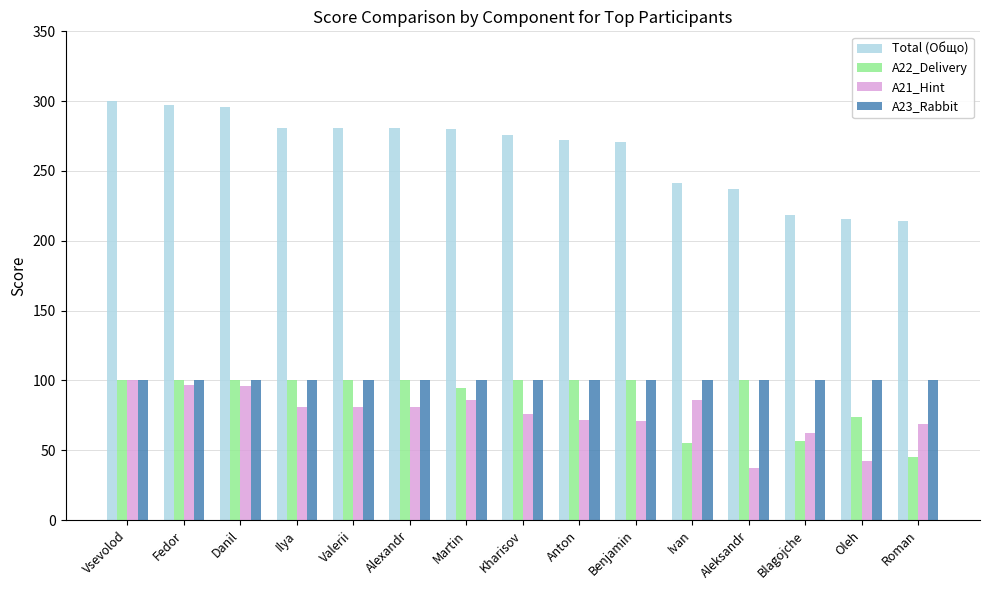

What is the label of the 13th bar from the left?

Blagojche